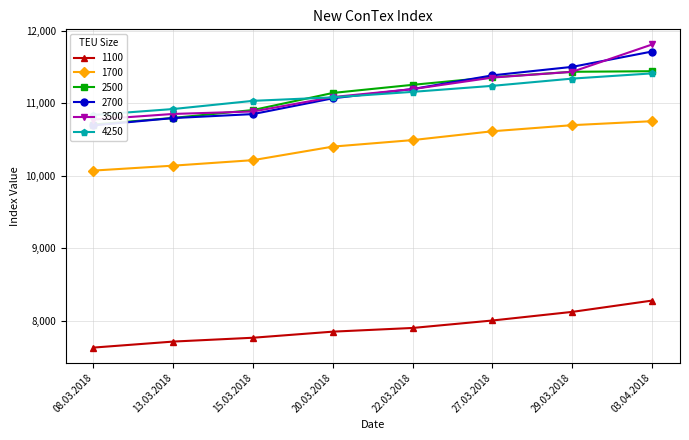

What is the label of the 6th point from the right?

15.03.2018